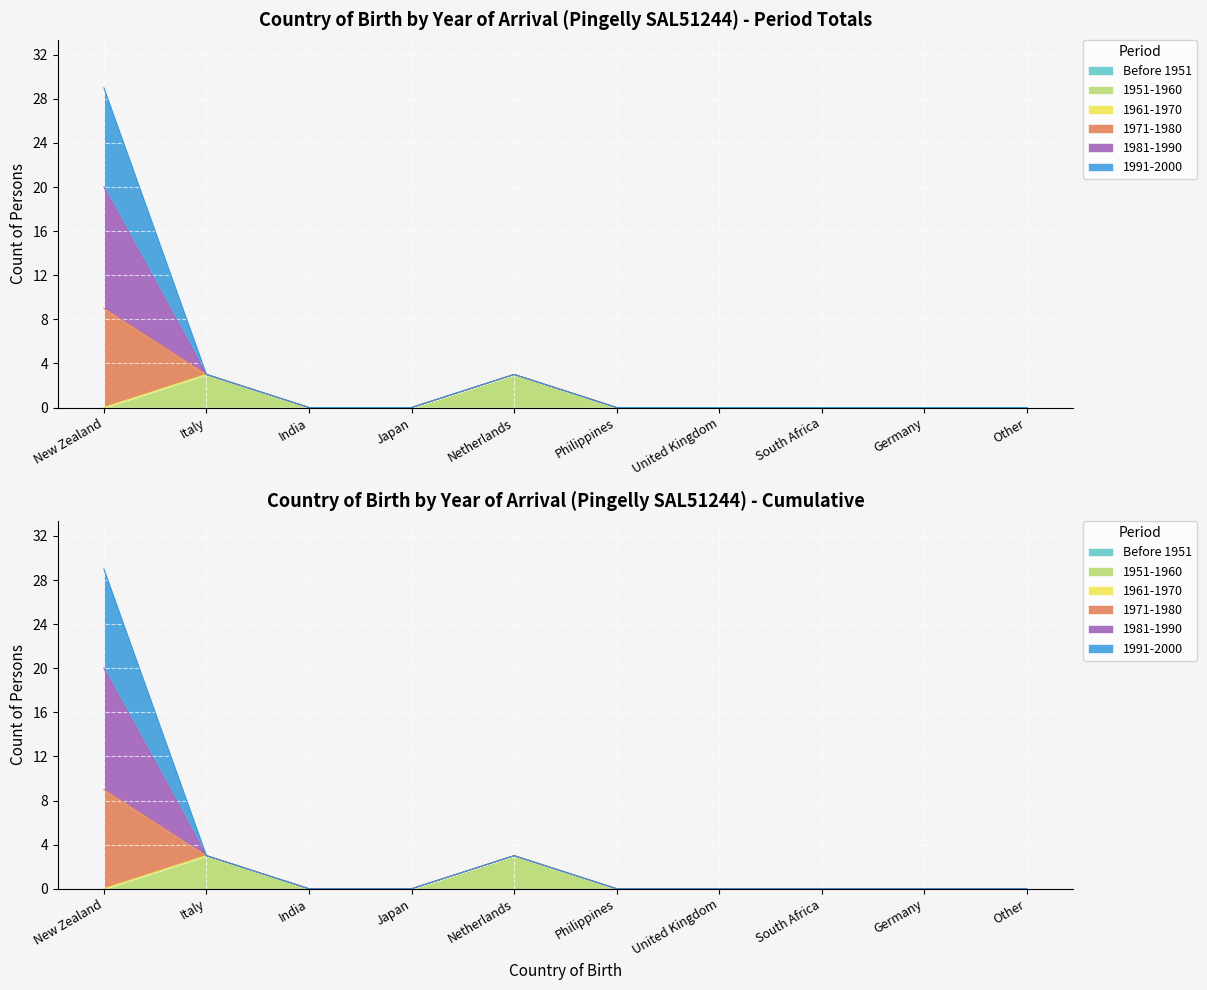

How many data points does each series have?

10